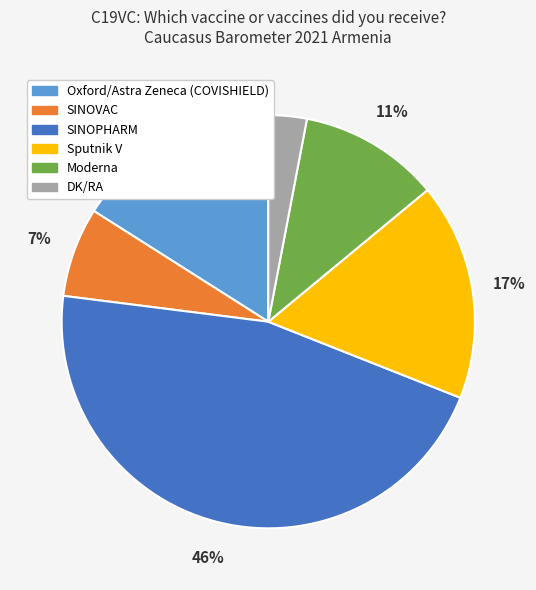

To the nearest percent, what is the combined percentage of Moderna and SINOVAC?

18%